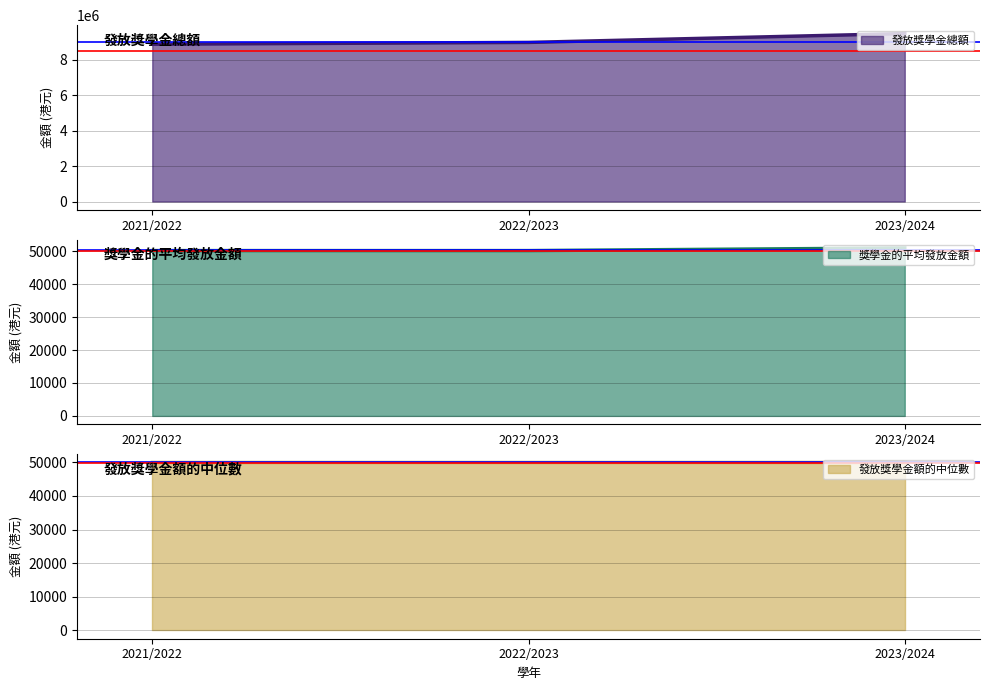

Which category has the lowest value in the 發放獎學金總額 series?

2021/2022